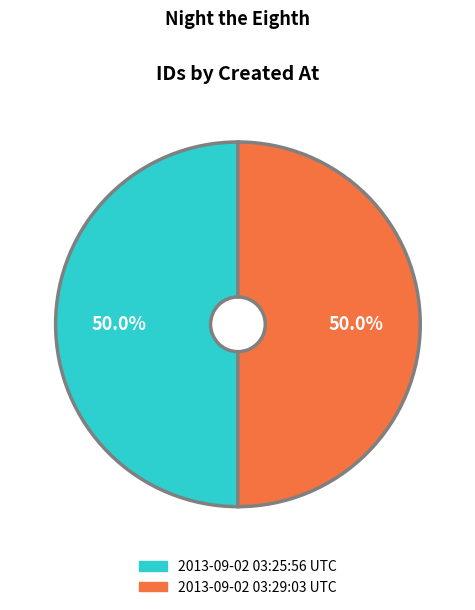

Approximately how many times larger is the value at 2013-09-02 03:29:03 UTC compared to 2013-09-02 03:25:56 UTC?

1.0